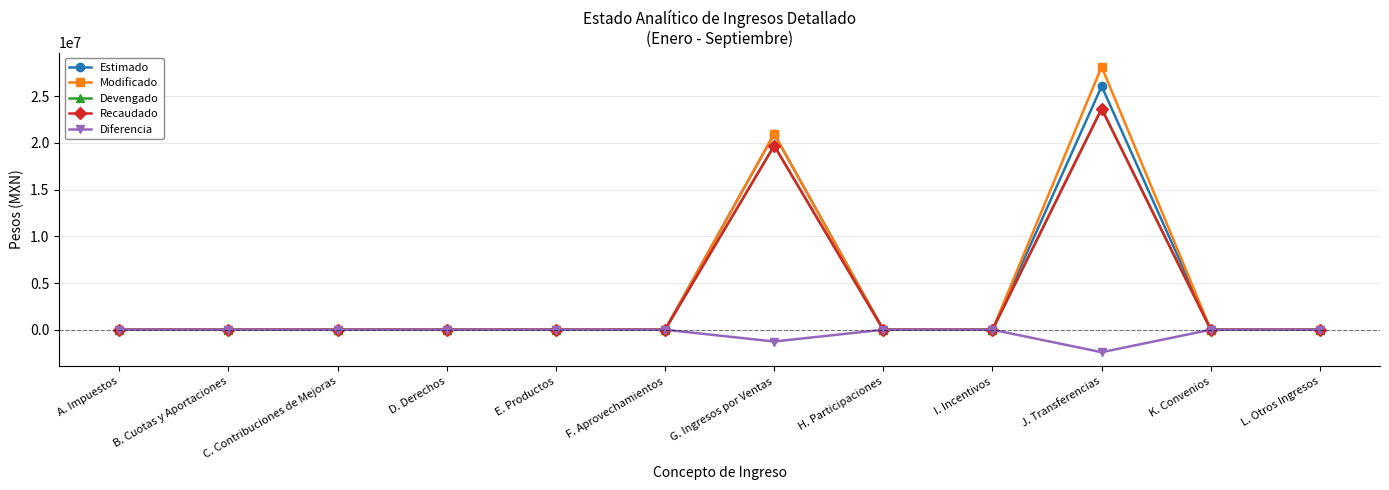

What is the total value across all series at G. Ingresos por Ventas?

80036640.5